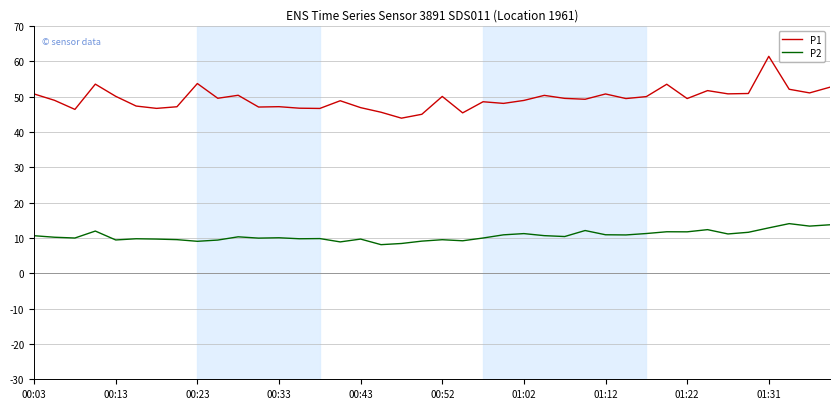

List the series in order of their peak value, lowest first.

P2, P1